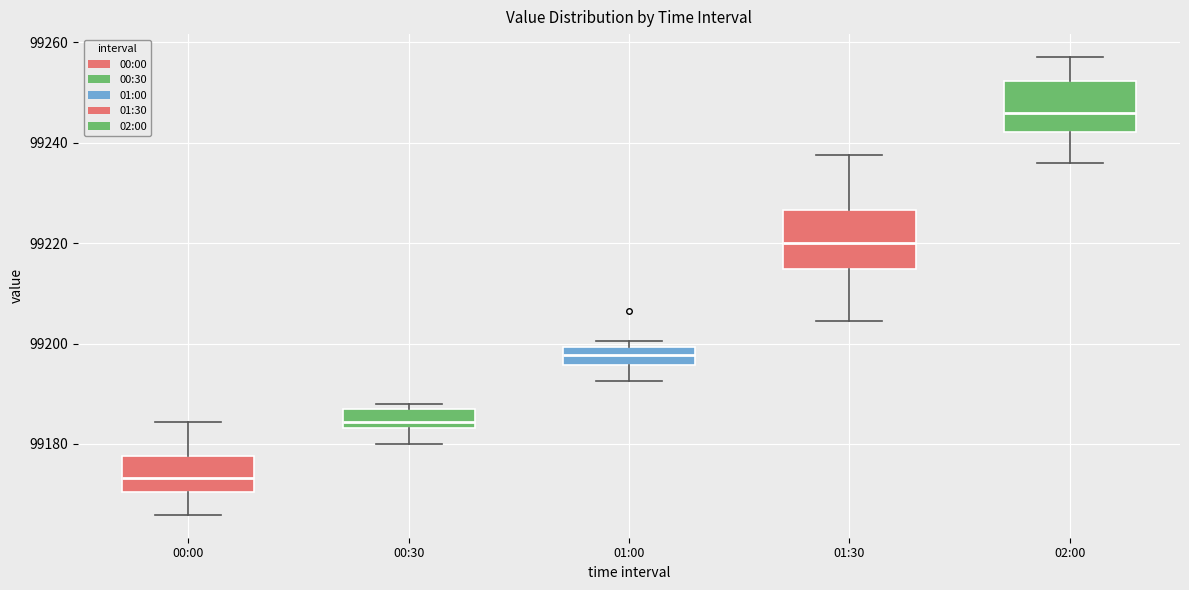

Where does the upper whisker of the box for 02:00 end on the y-axis? The values are not printed on the chart, so give them approximately, as read against the axis.

99258